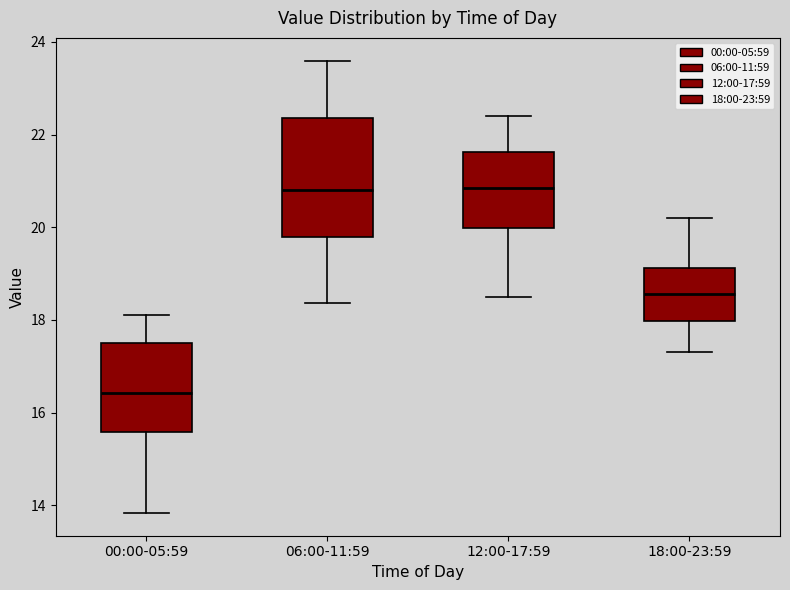

Comparing the boxes themselves (not the whiskers), which one is the tallest?

06:00-11:59